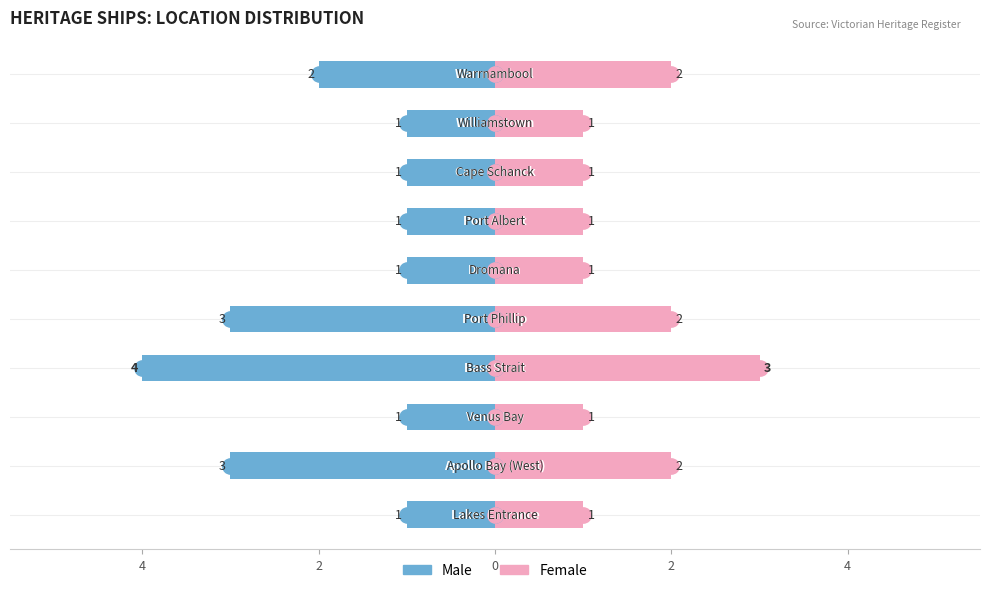

What are all the series names shown in the legend?

Male, Female